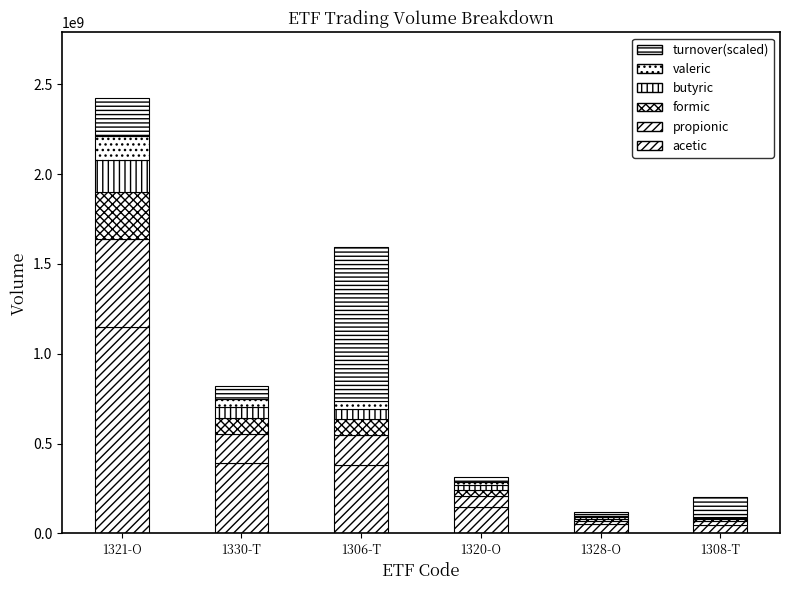

What is the sum of the valeric values at 1320-O and 1308-T?

22581188.4